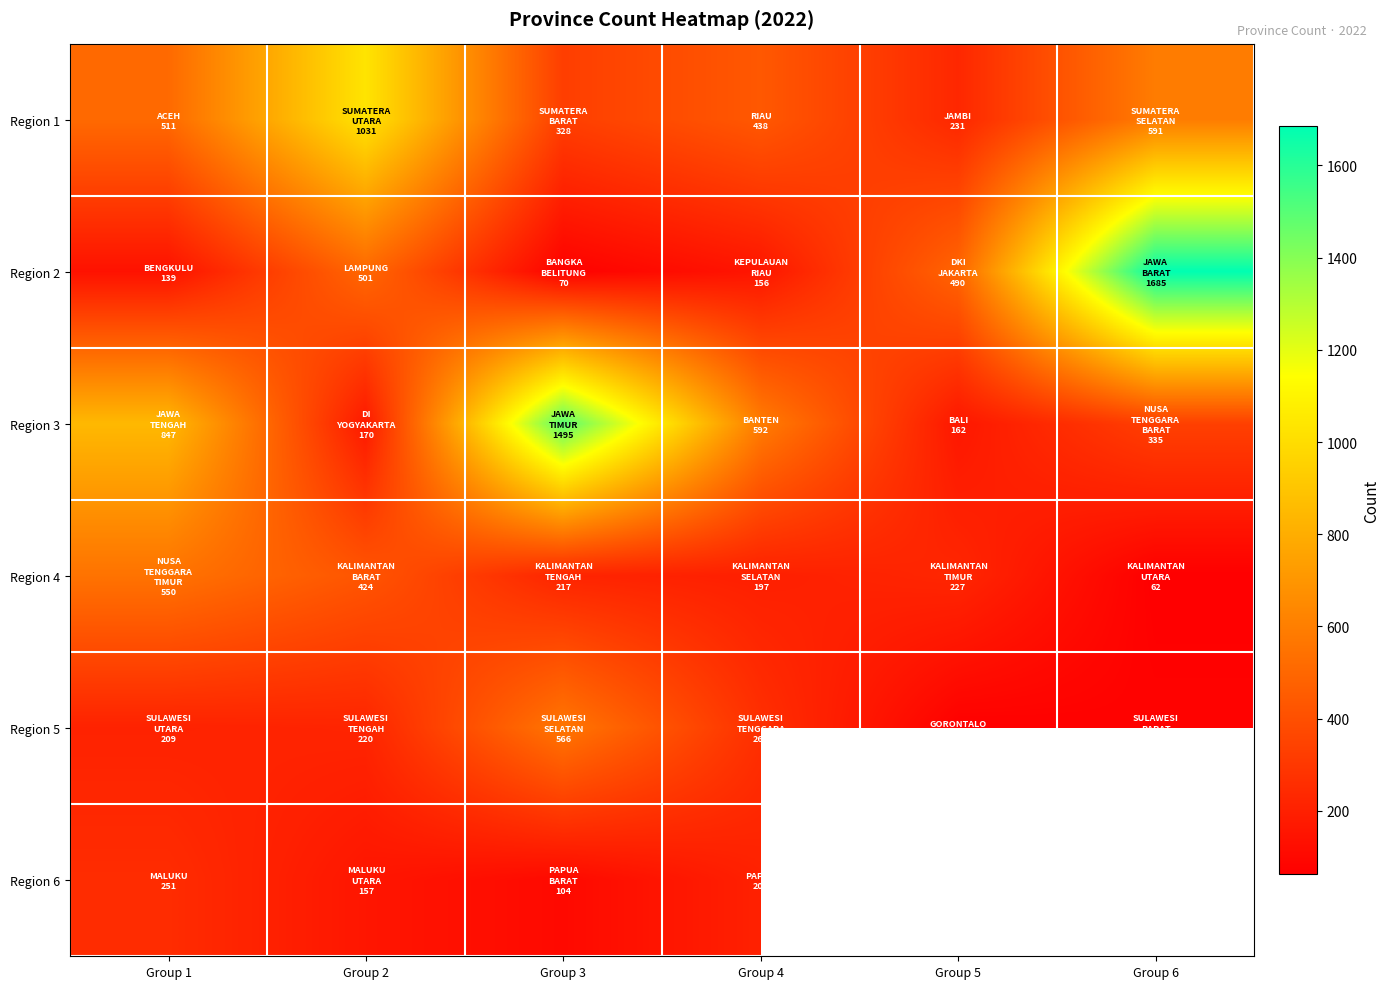

Which category has the highest value in the Region 3 series?

Group 3